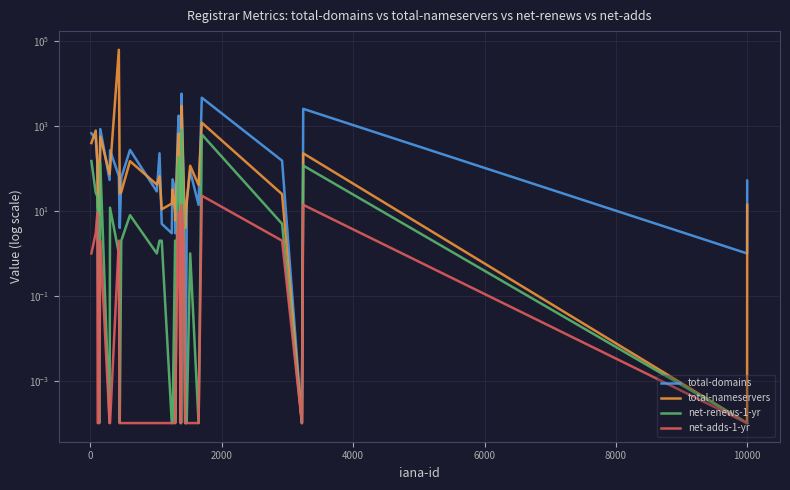

How many values in the total-domains series are below 56?

18